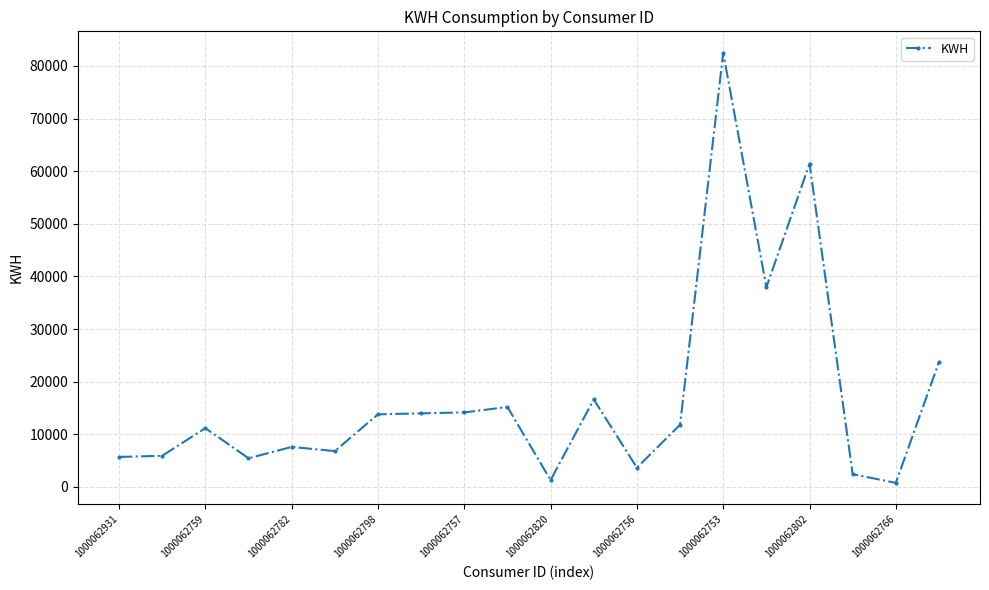

How many lines are shown in the chart?

1